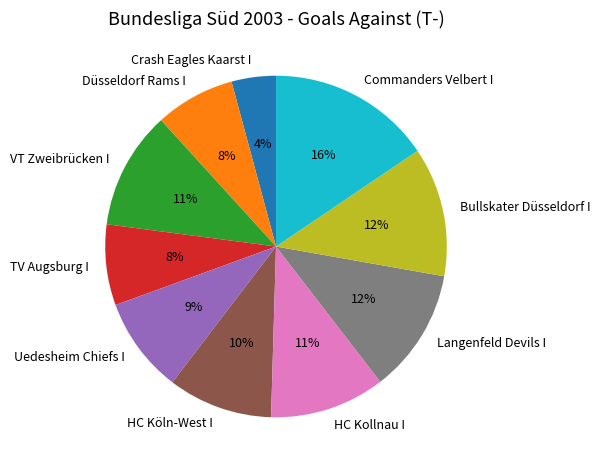

What is the smallest slice in the pie chart?

Crash Eagles Kaarst I